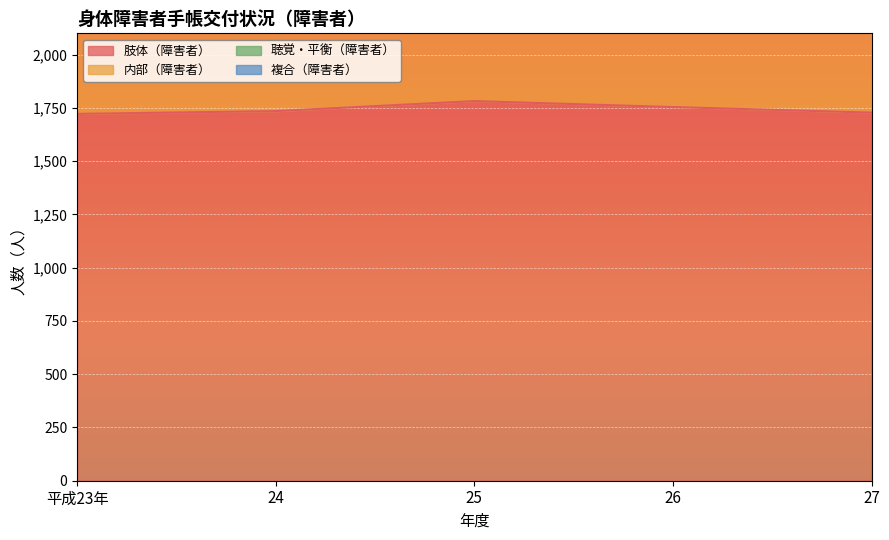

What is the label of the 5th point from the left?

27